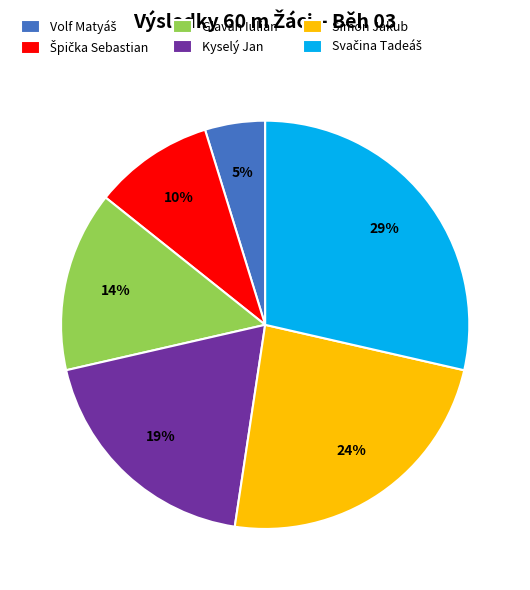

To the nearest percent, what is the difference between the largest and smallest slice percentages?

24%